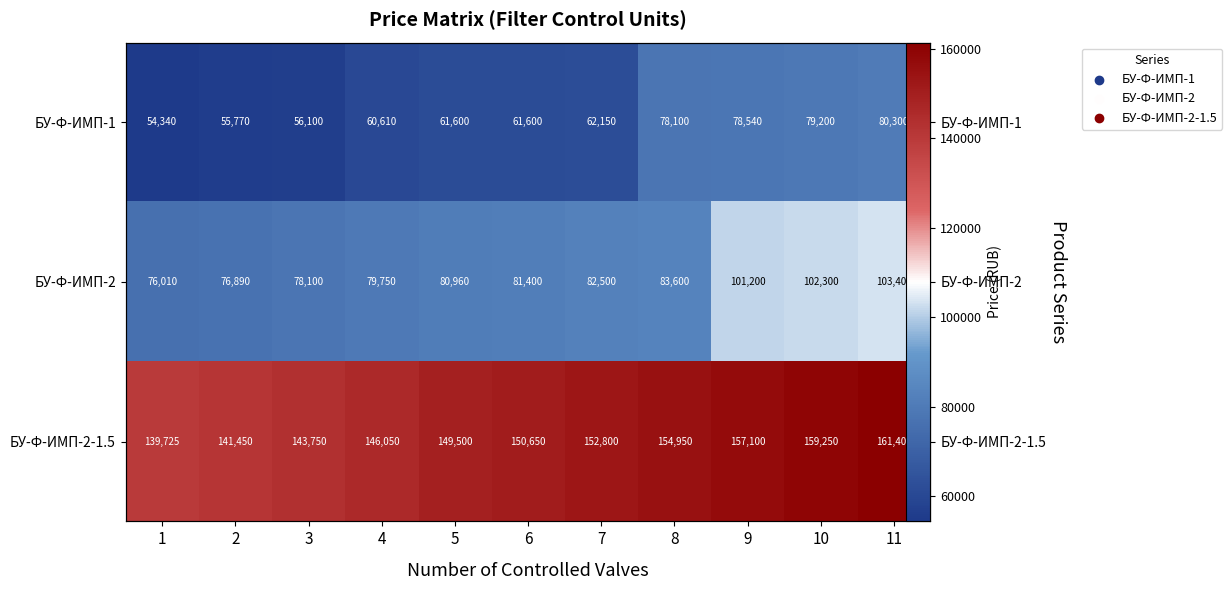

At which category is the sum across all series the highest?

11